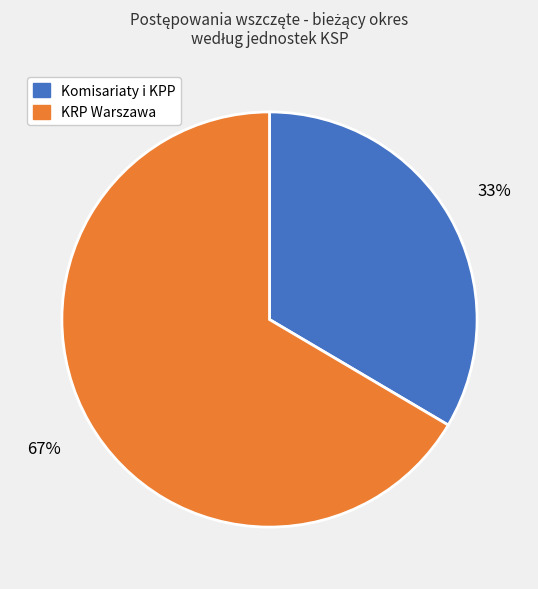

To the nearest percent, what is the average slice percentage?

50%